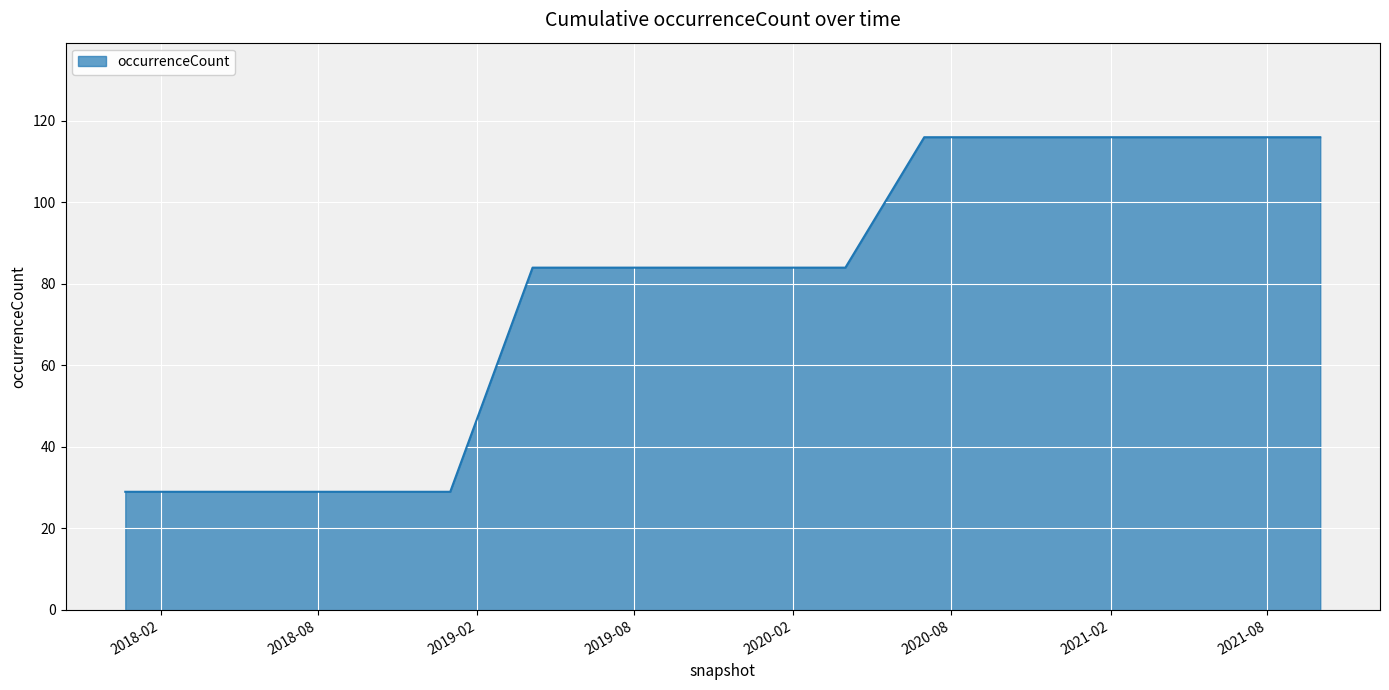

What is the difference between the maximum and minimum values?

87